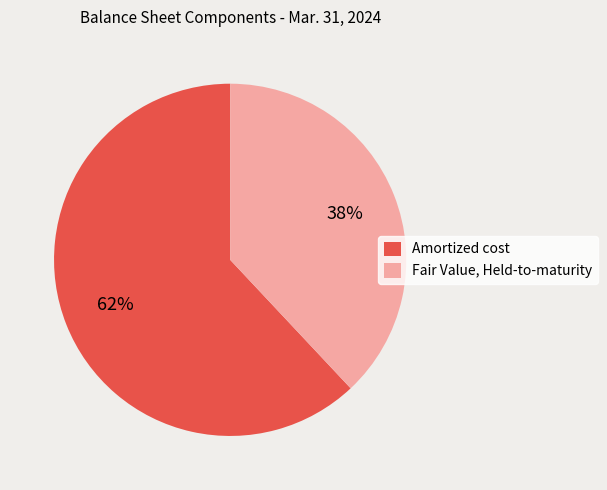

Combined, do Amortized cost and Fair Value, Held-to-maturity account for over 50%?

Yes